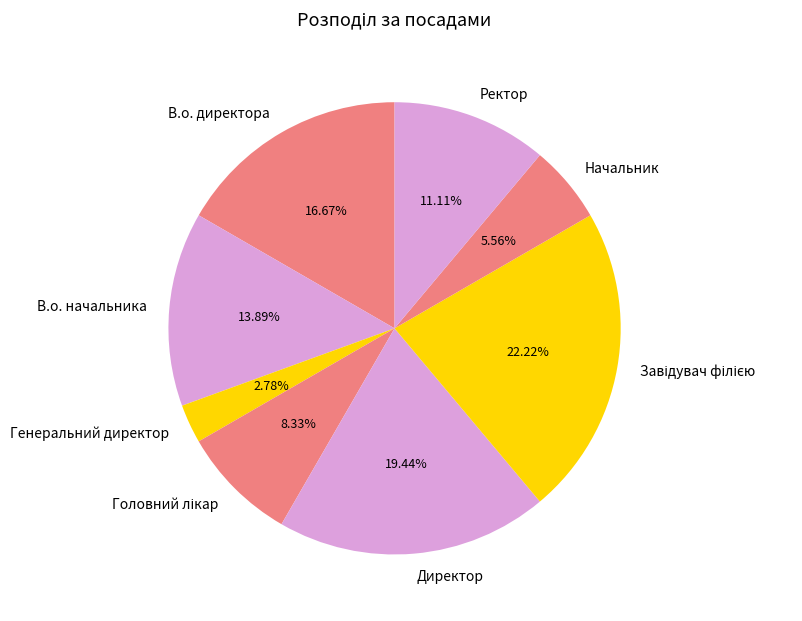

Count the number of slices in the pie.

8